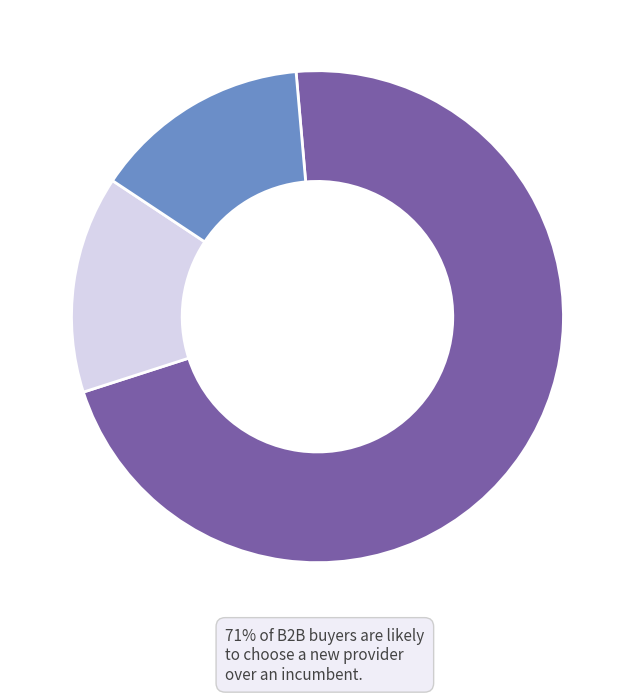

Does any single category account for the majority?

Yes